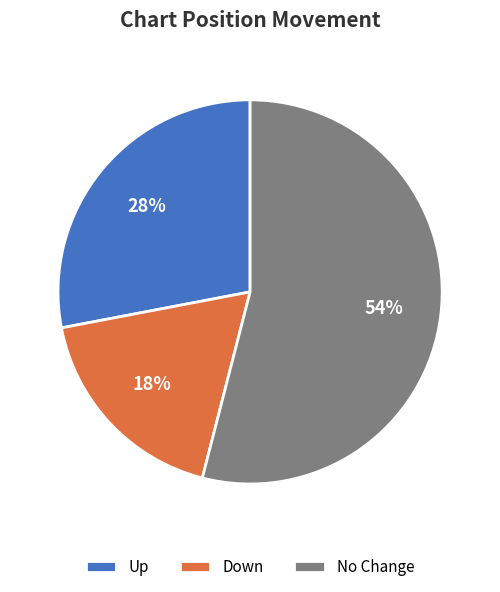

How many segments does this pie chart have?

3